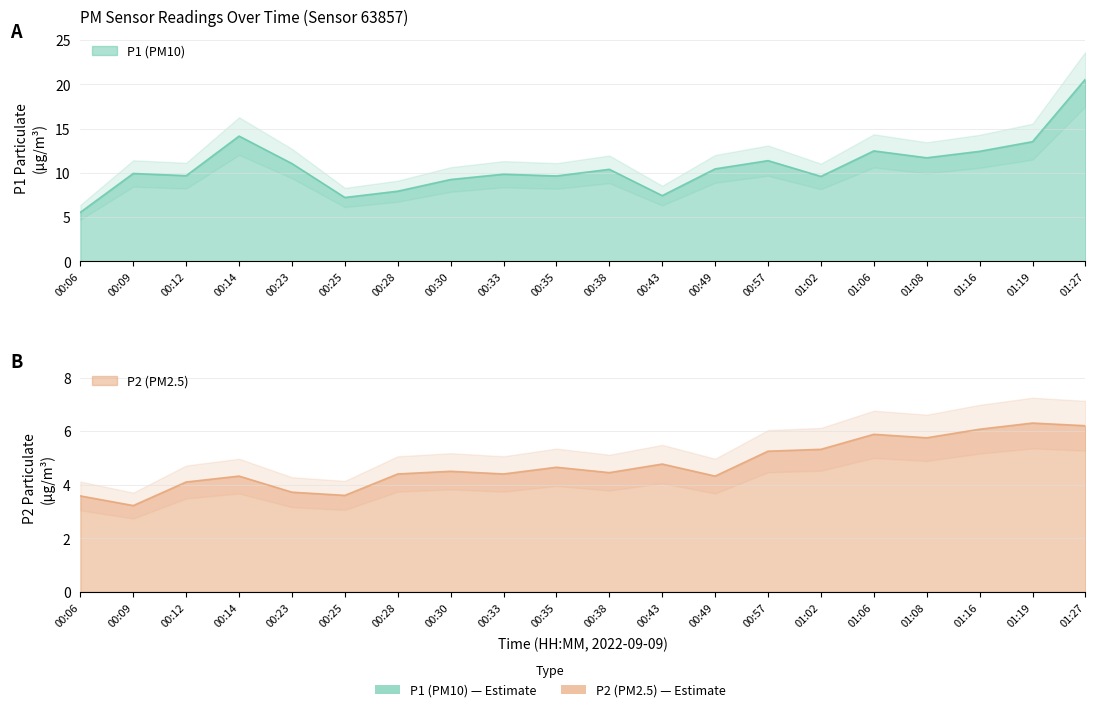

What is the difference between the maximum and minimum values in the P1 series?

15.0